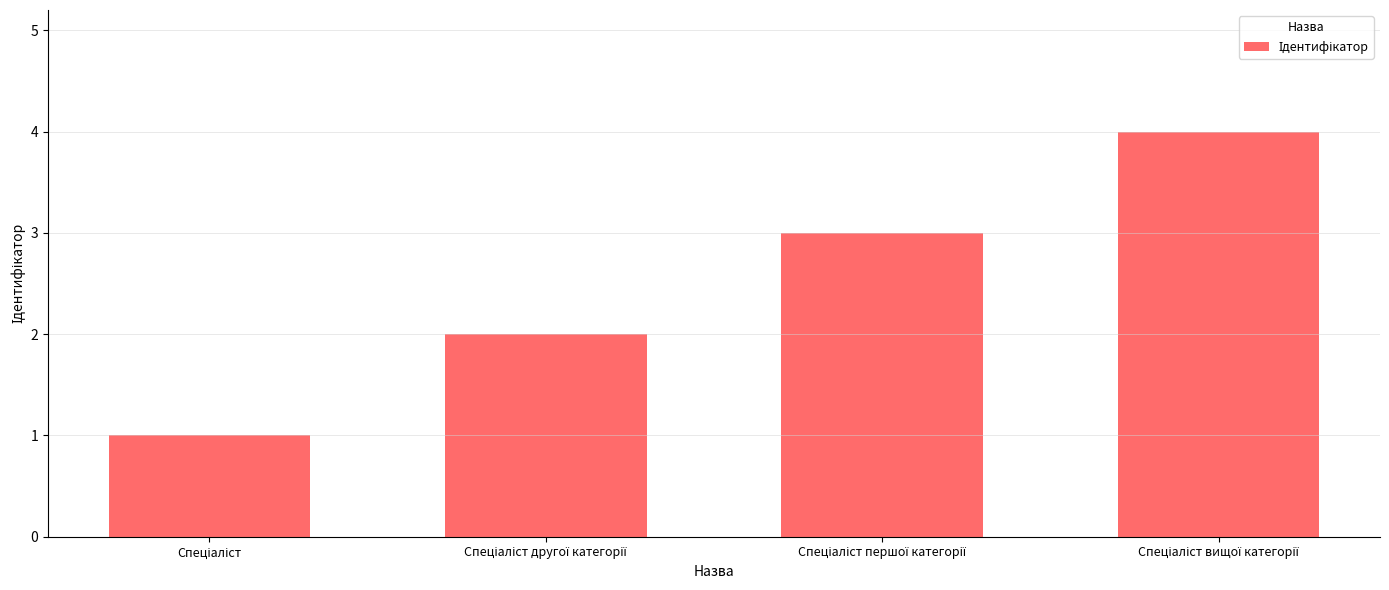

What is the sum of all values?

10